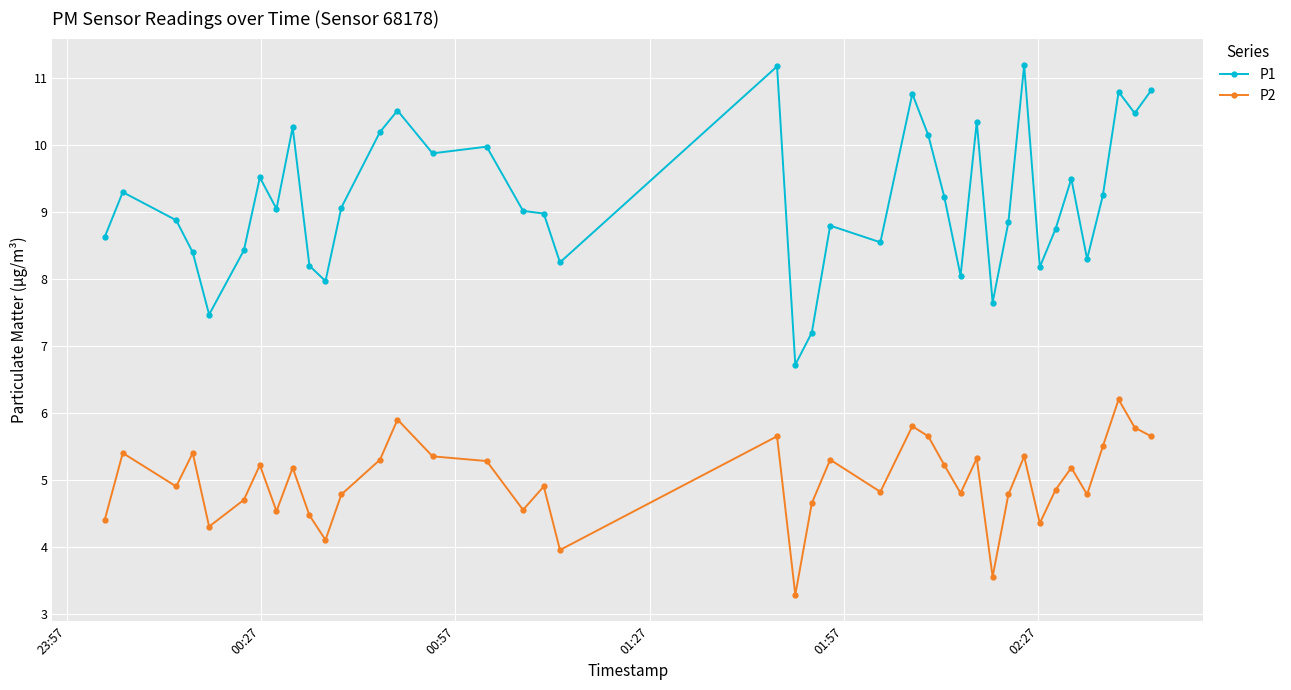

What is the average value of the P1 series?

9.2